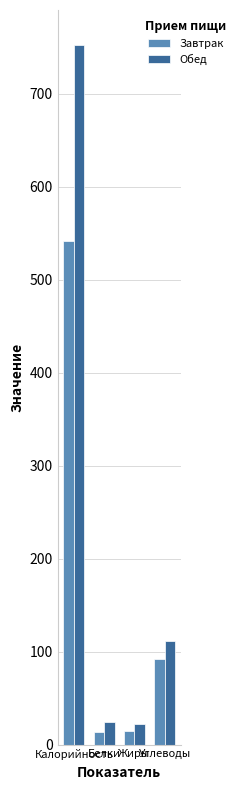

Rank the series by their average value, from highest to lowest.

Обед, Завтрак